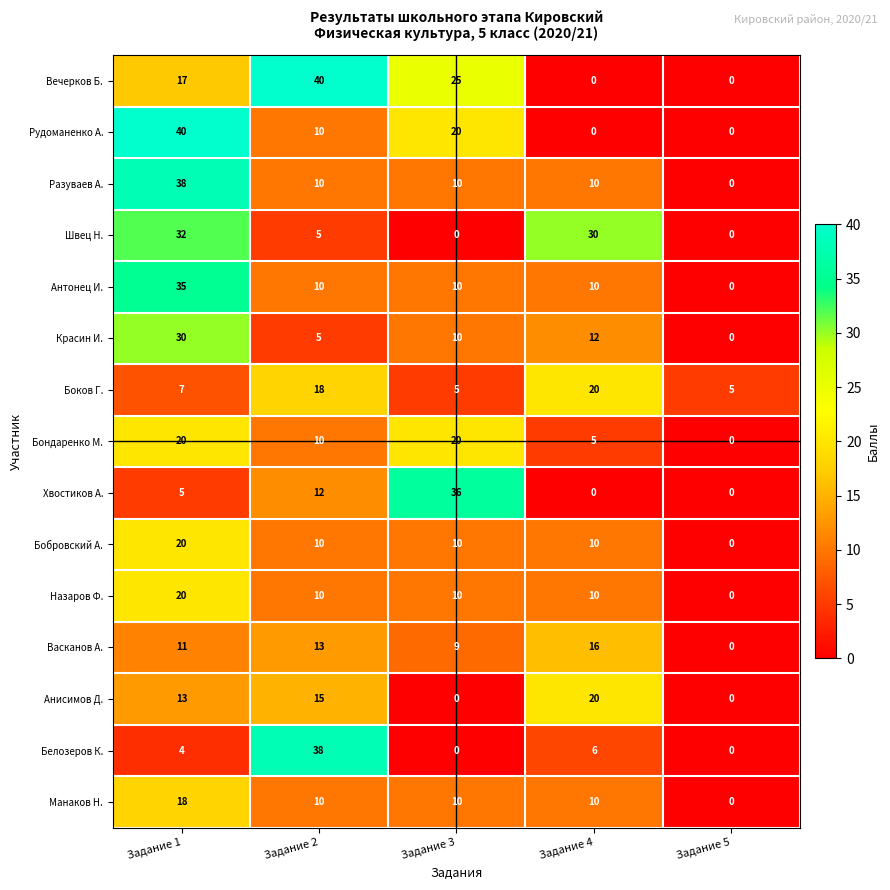

What is the maximum value shown in the chart?

40